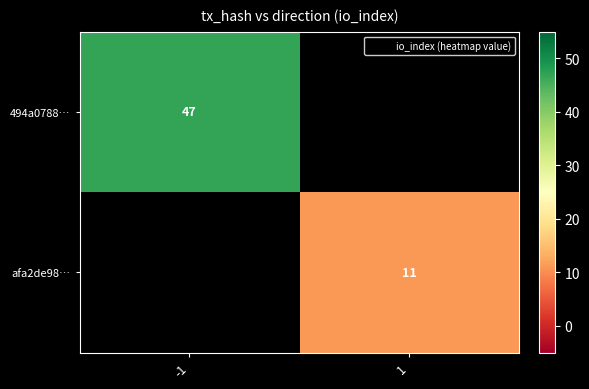

The value of afa2de98… at 1 is 4. True or false?

False